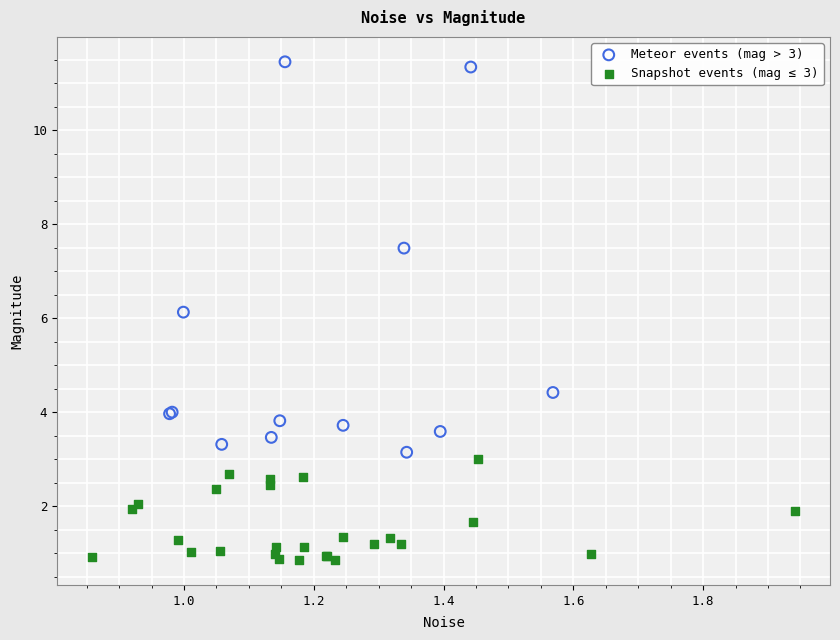

Which series has the widest spread of Y values?

Meteor events (mag > 3)